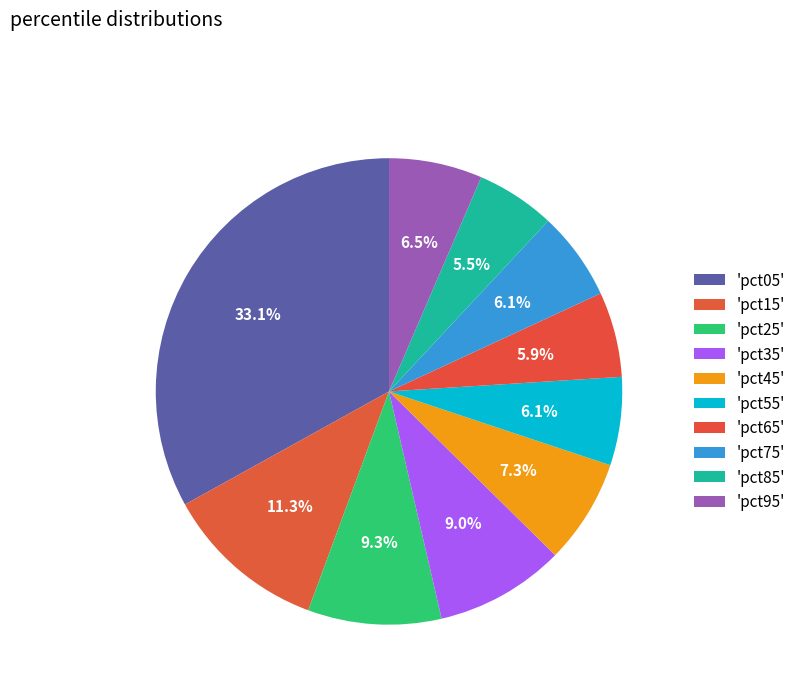

How many slices are in this pie chart?

10